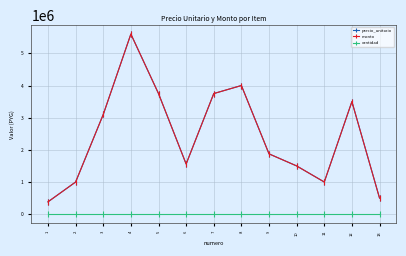

Is the value of cantidad at 13 greater than the value of precio_unitario at 7?

No